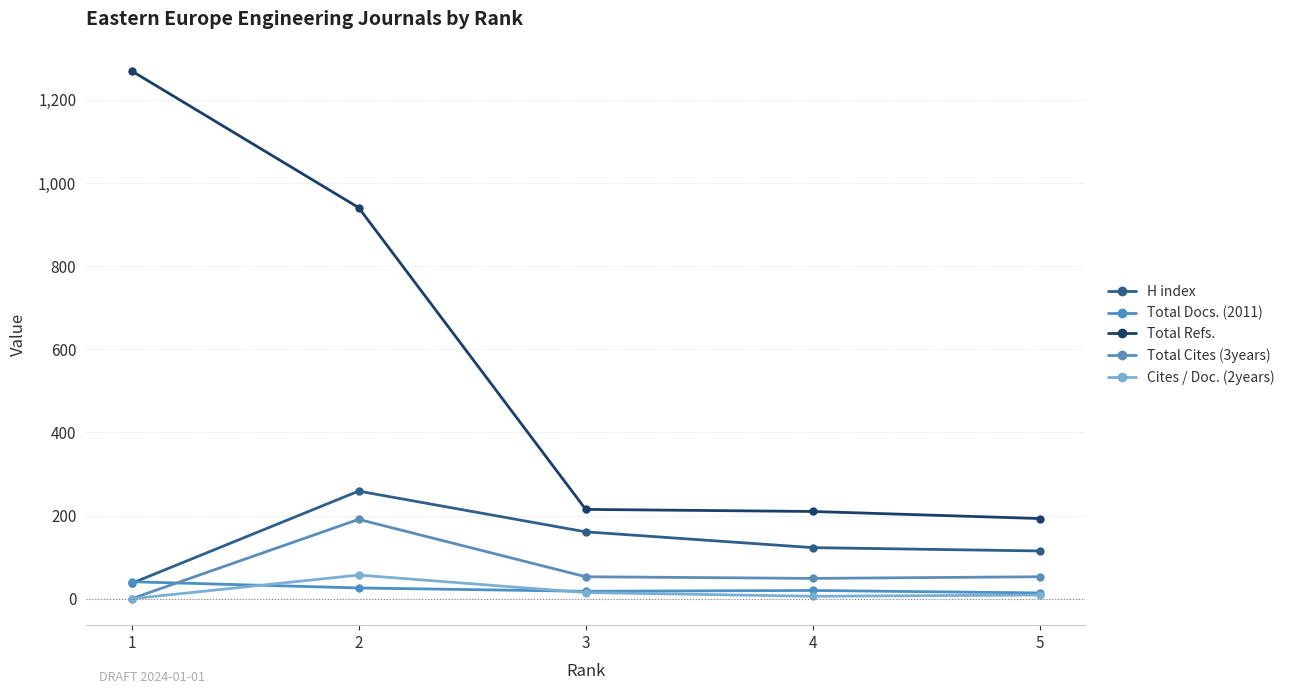

What is the maximum value for Total Refs.?

1270